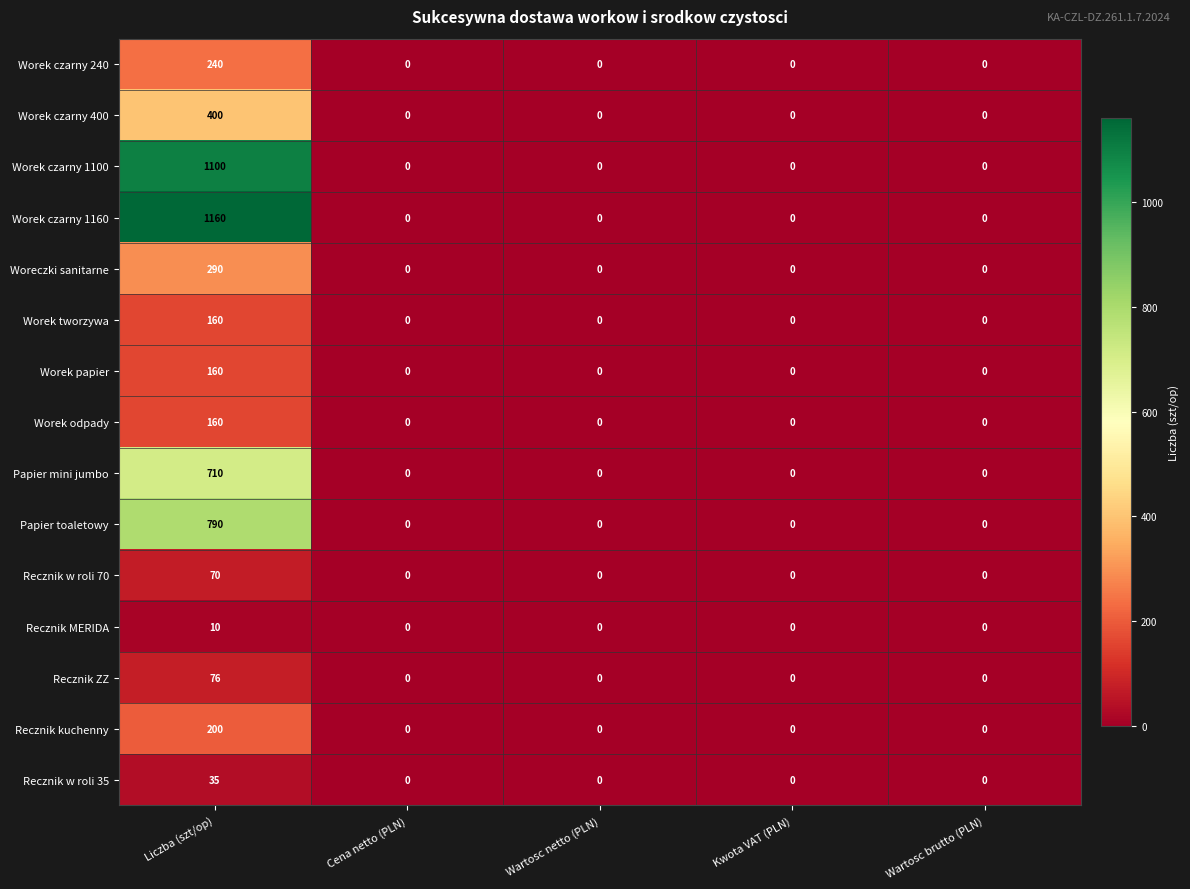

Which series has the widest spread of values?

Worek czarny 1160